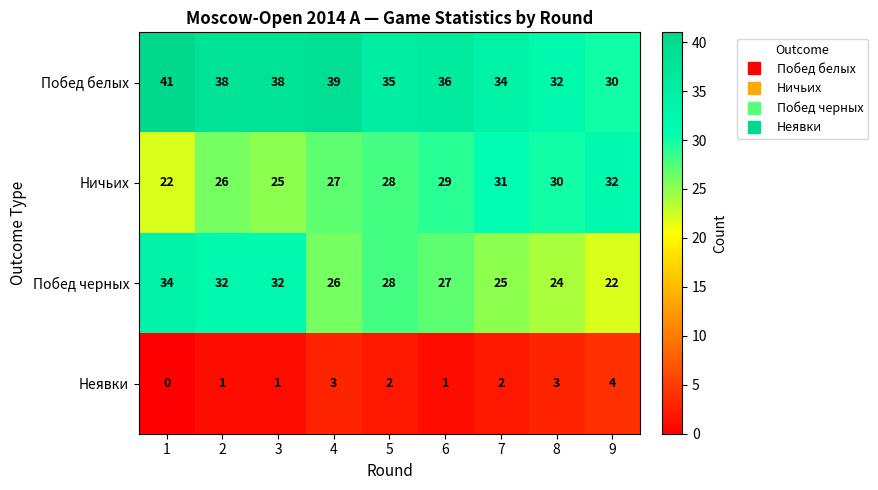

How many categories are shown in the chart?

9